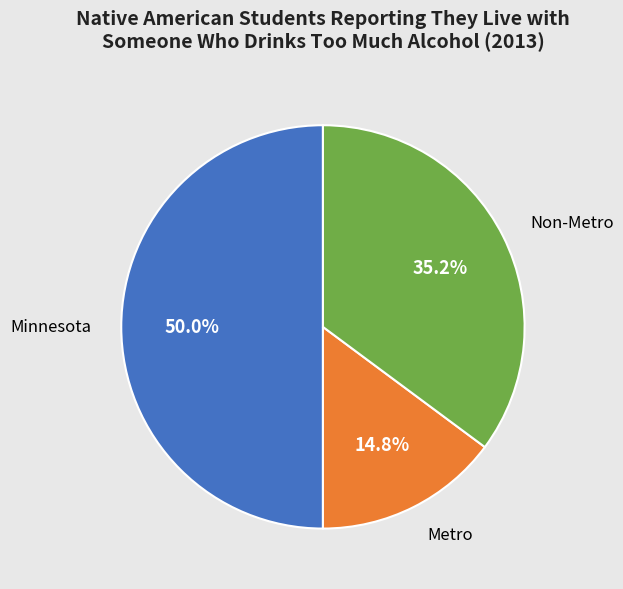

Which slice is the largest?

Minnesota